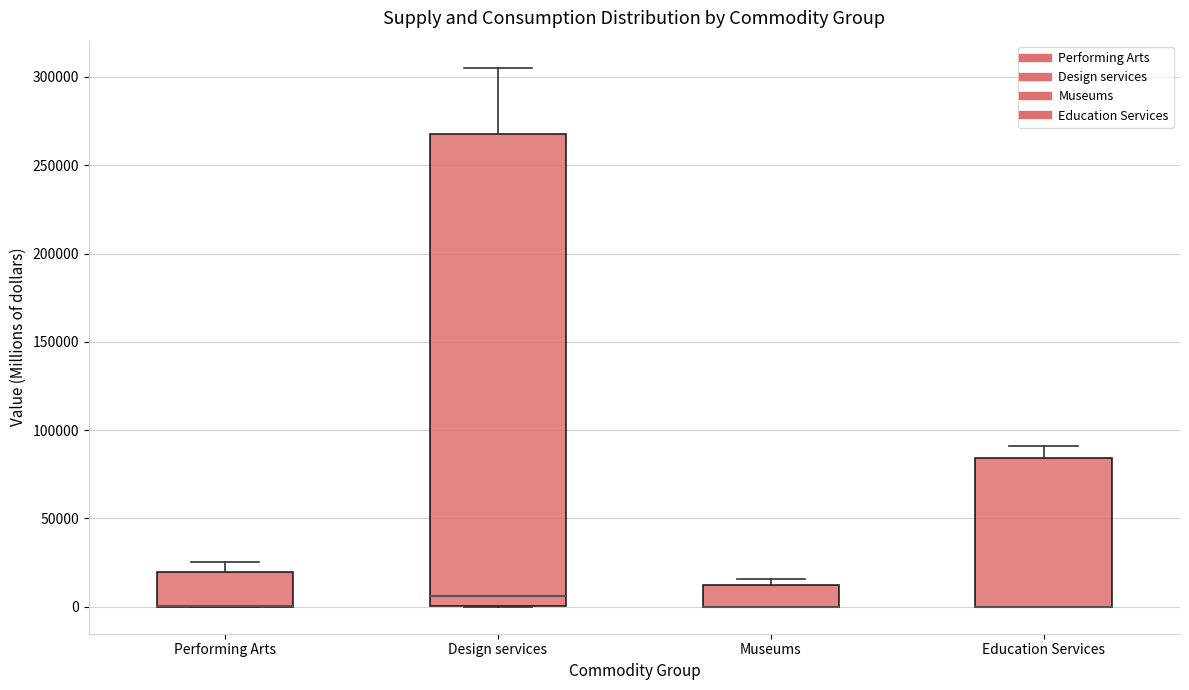

Reading left to right, transcribe this box plot: for each box, give where its median line is, the range the box spans, and where its two whiskers end, as read against the y-axis. The values are not printed on the chart, so give them approximately, as read against the axis.

Performing Arts: median 0 (drawn on the box's lower edge), box 0 to 20000, whiskers 0 to 25000
Design services: median 5000, box 0 to 270000, whiskers 0 to 305000
Museums: median 0 (drawn on the box's lower edge), box 0 to 10000, whiskers 0 to 15000
Education Services: median 0 (drawn on the box's lower edge), box 0 to 85000, whiskers 0 to 90000